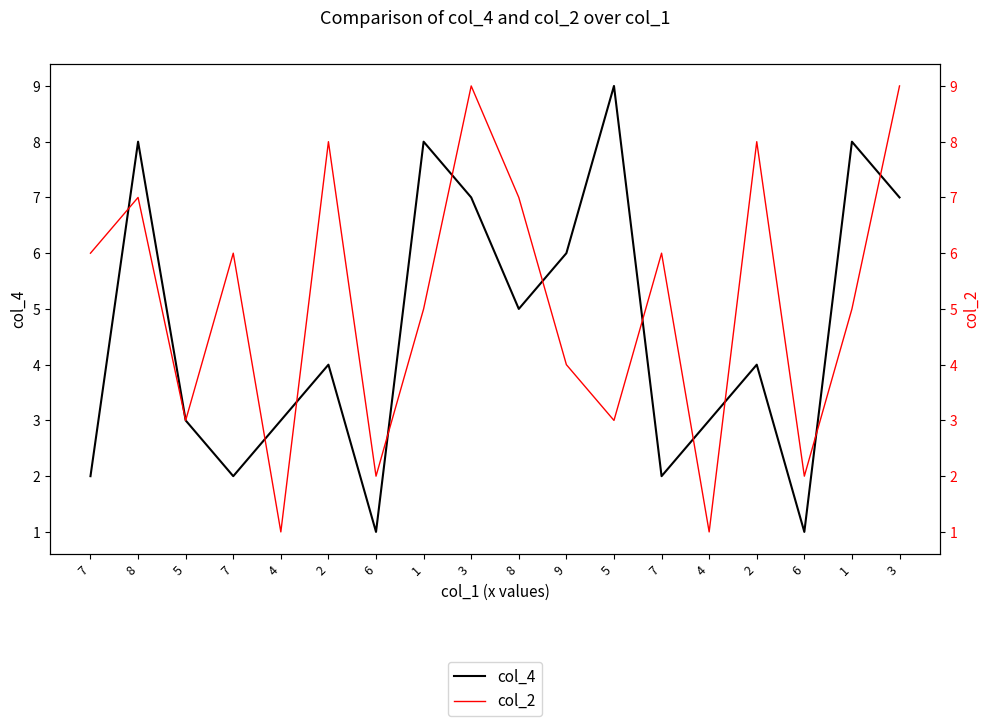

How many lines are shown in the chart?

2